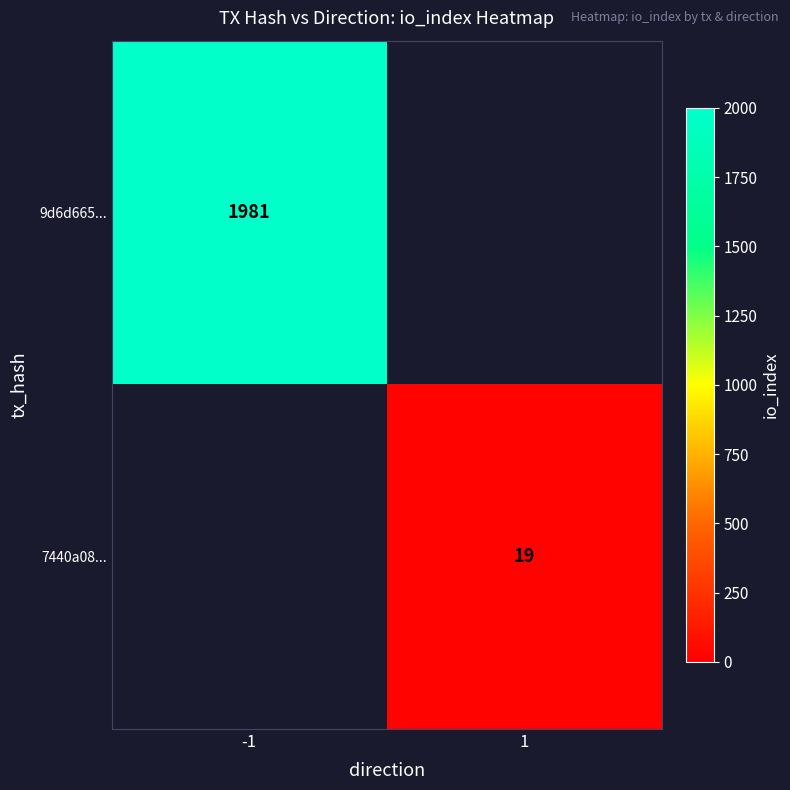

At how many categories does at least one series exceed 363?

1